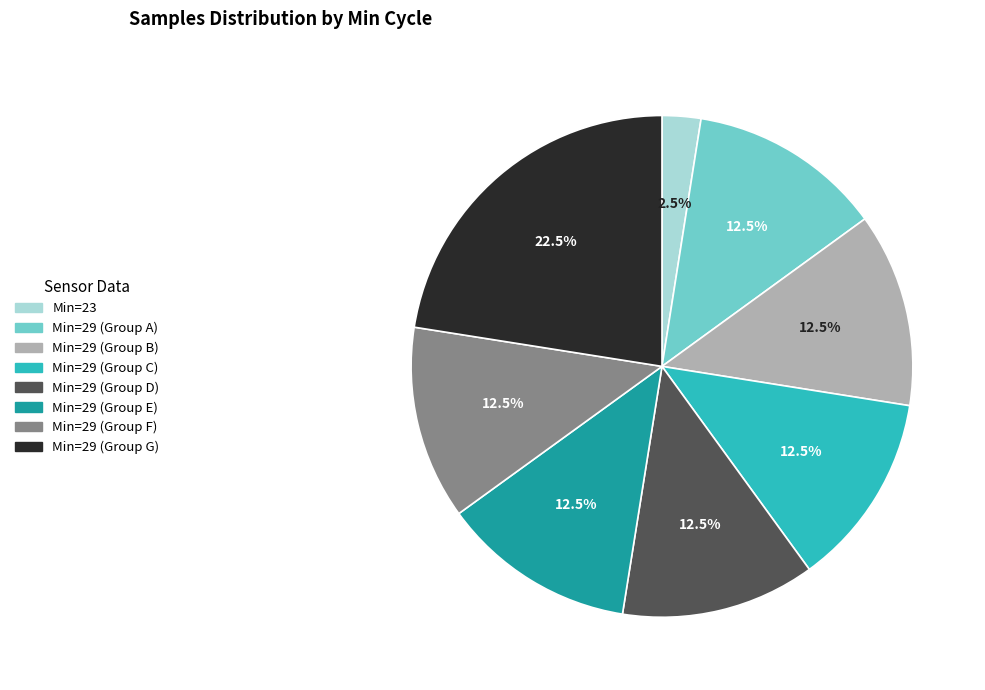

Which category has the smallest portion of the pie?

Min=23